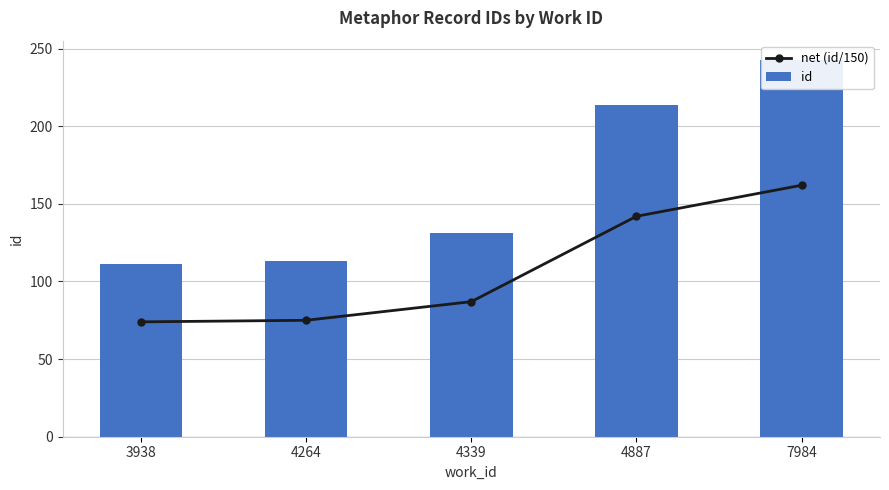

Reading right to left, extract all data points from this chart.

net (id/150): 7984=162	4887=142	4339=87	4264=75	3938=74
id: 7984=243	4887=214	4339=131	4264=113	3938=111